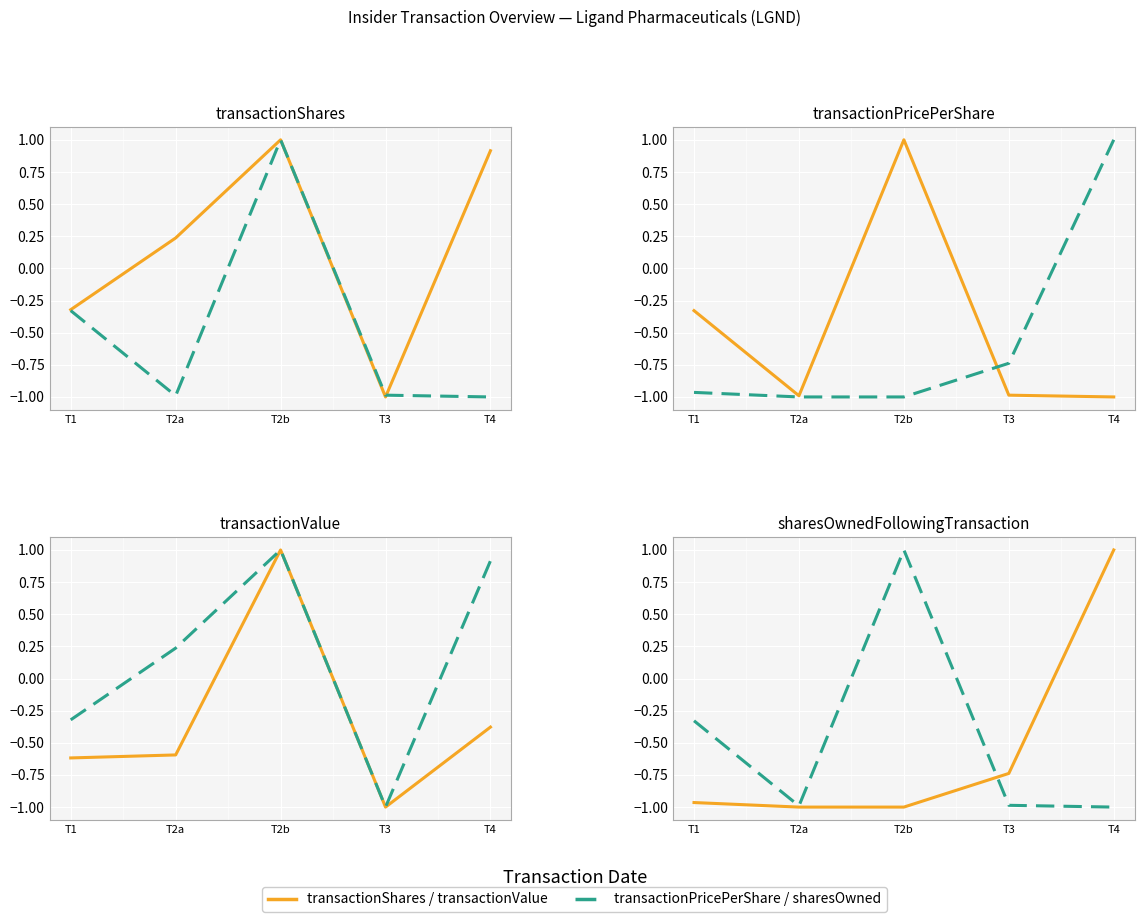

At T2a, list the series in order from largest to smallest.

transactionShares, transactionValue, transactionPricePerShare, sharesOwnedFollowingTransaction